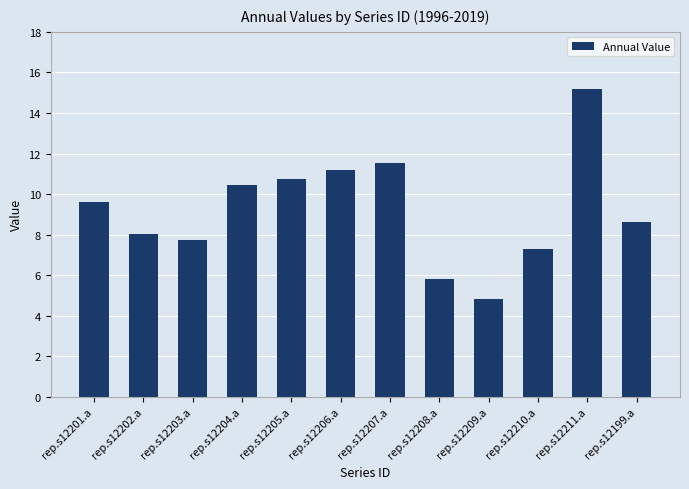

How many values are below 9?

6